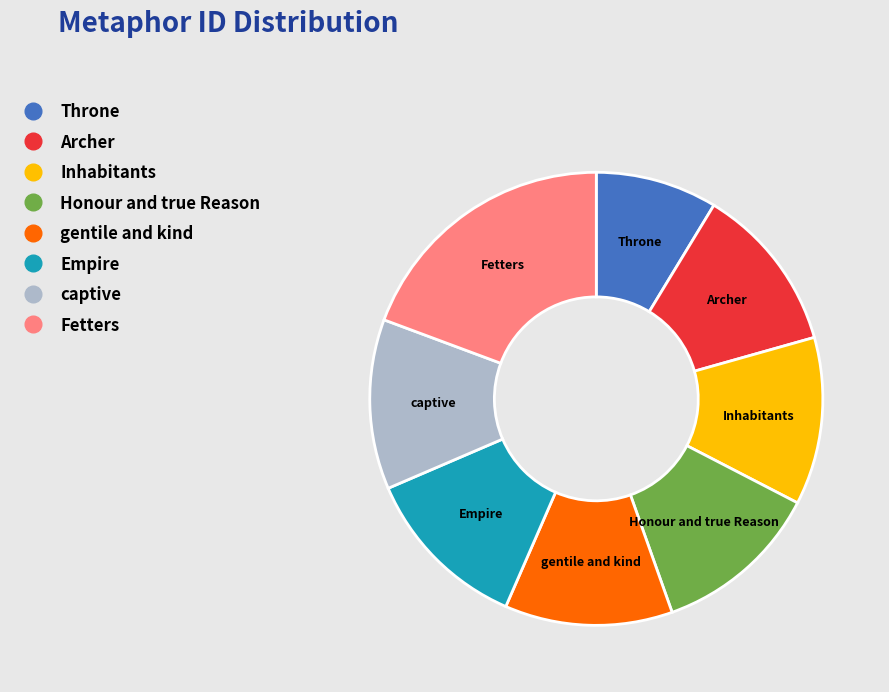

The Empire slice represents 1% of the pie. True or false?

False